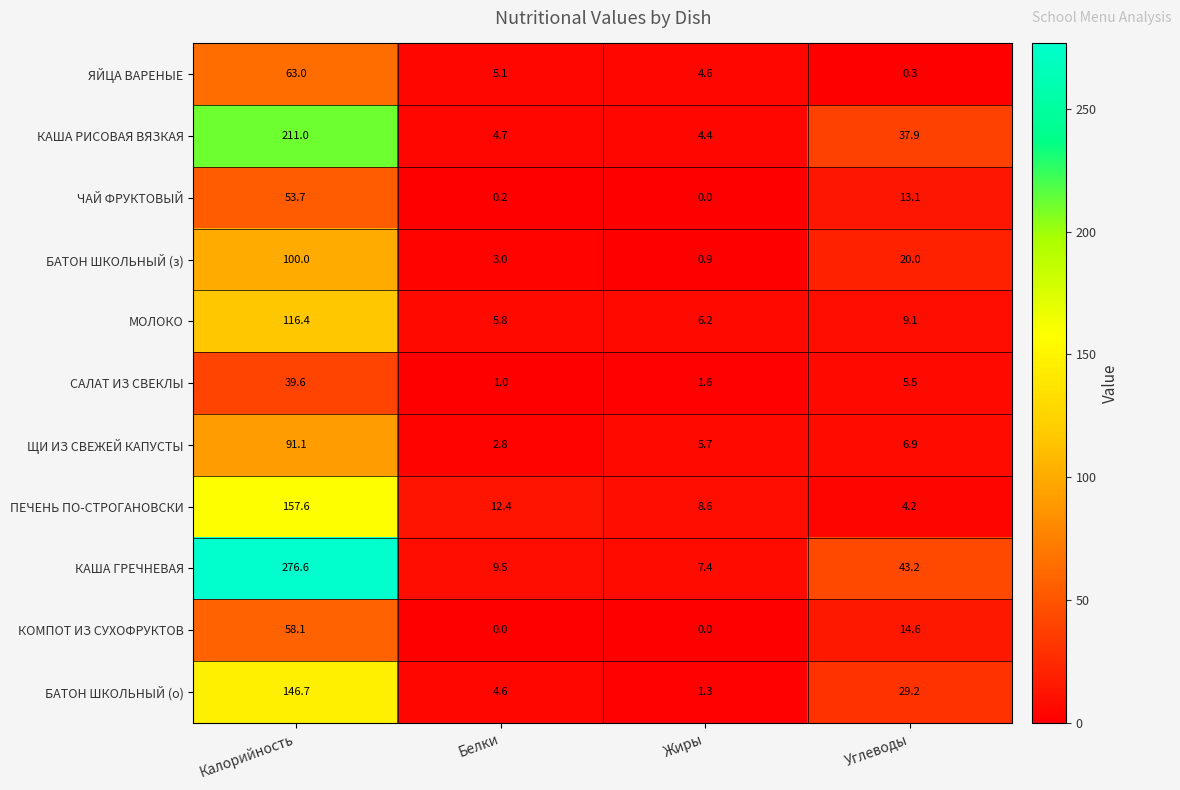

Between Белки and Углеводы, which series saw the biggest shift?

КАША ГРЕЧНЕВАЯ